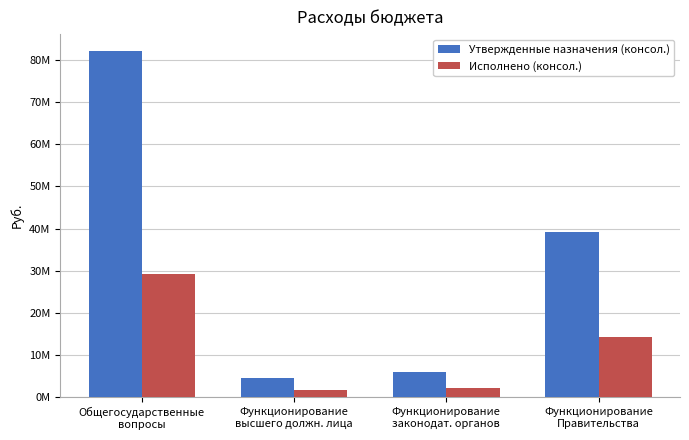

What is the average value of the Исполнено (консол.) series?

11853628.7